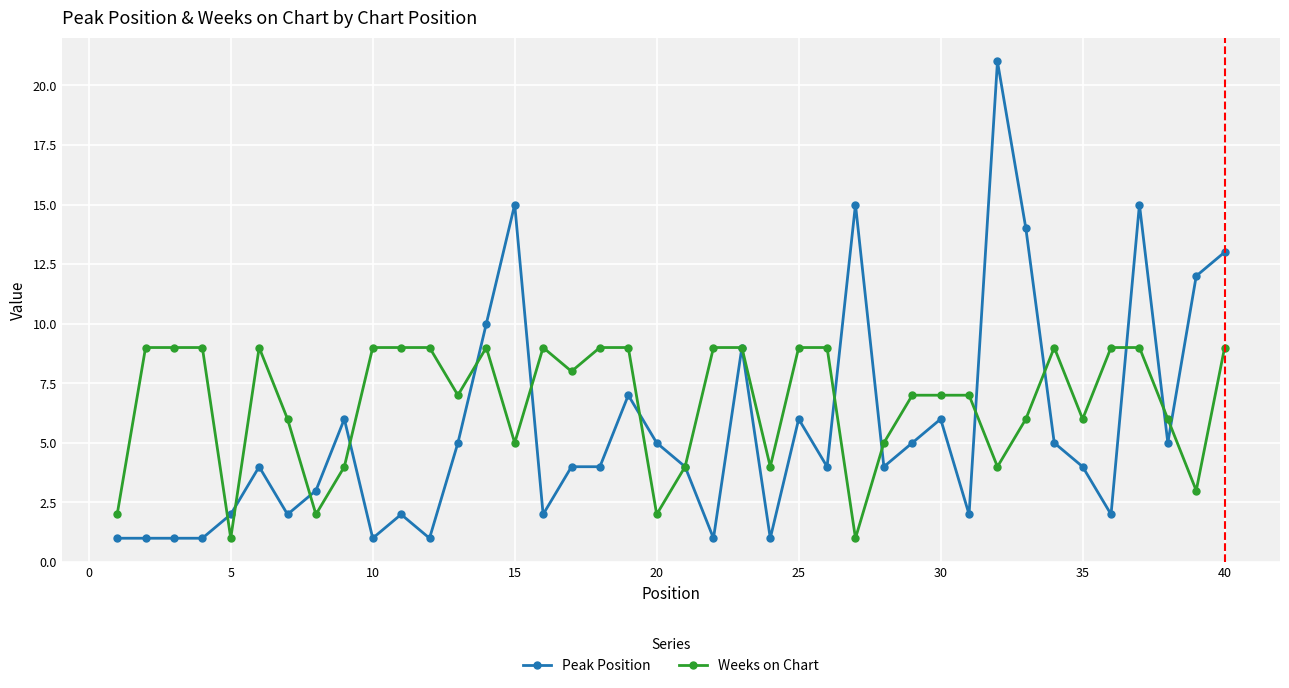

What is the maximum value shown in the chart?

21